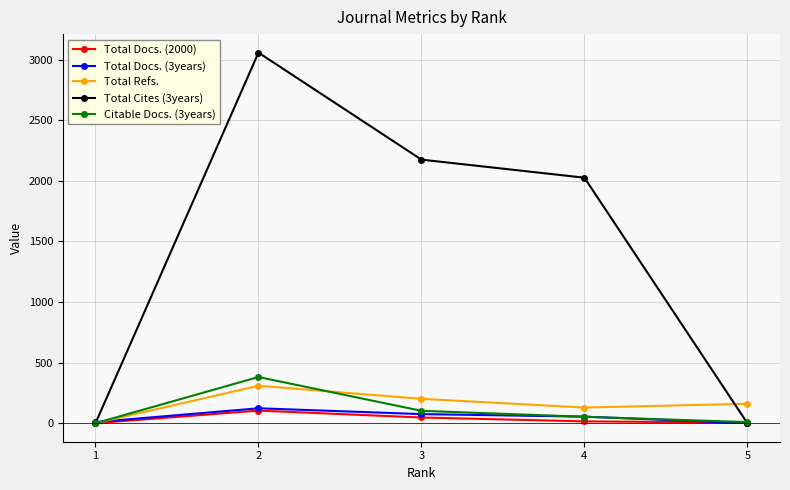

Does the chart display data point markers on the line(s)?

Yes